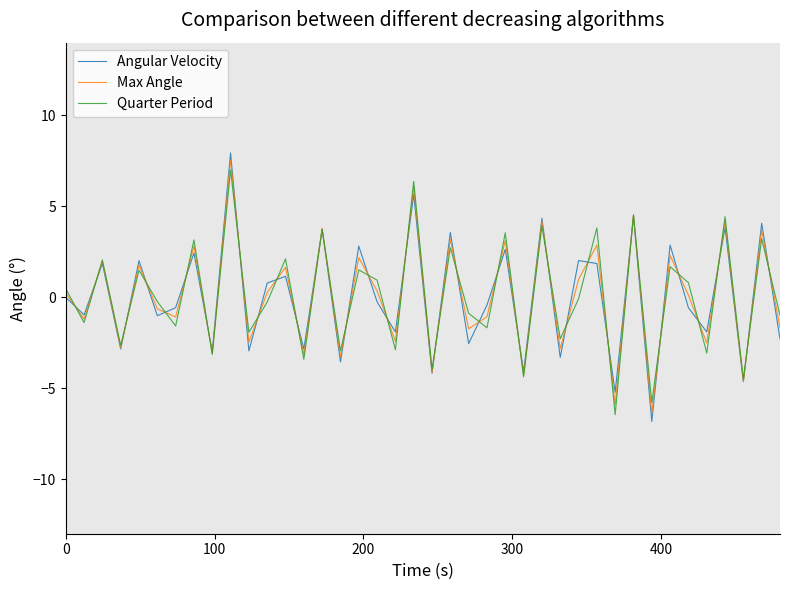

What is the greatest value displayed?

7.9